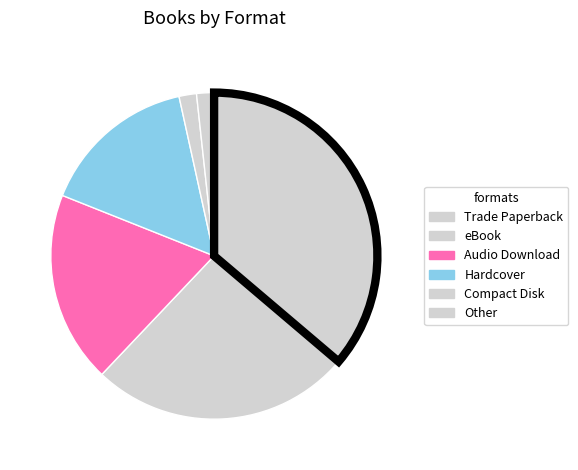

Is there any slice that represents more than half of the pie?

No